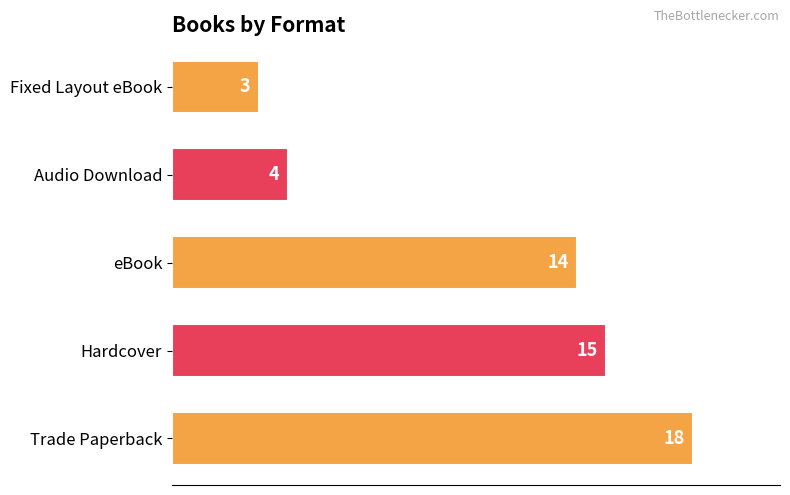

Is it true that the value at Fixed Layout eBook is 2?

False